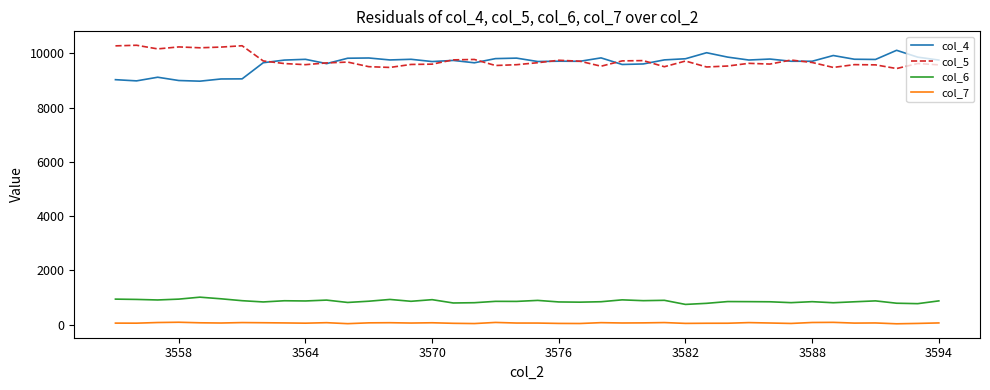

What is the greatest value displayed?

10298